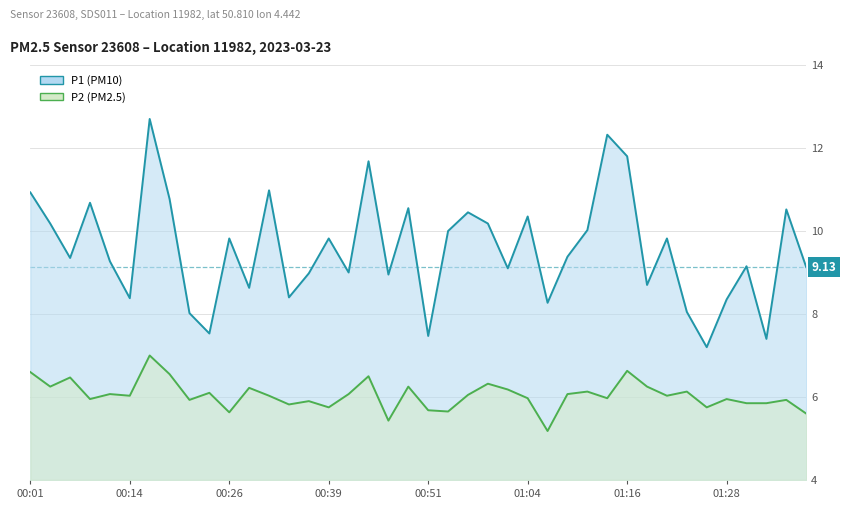

How many categories are shown in the chart?

40